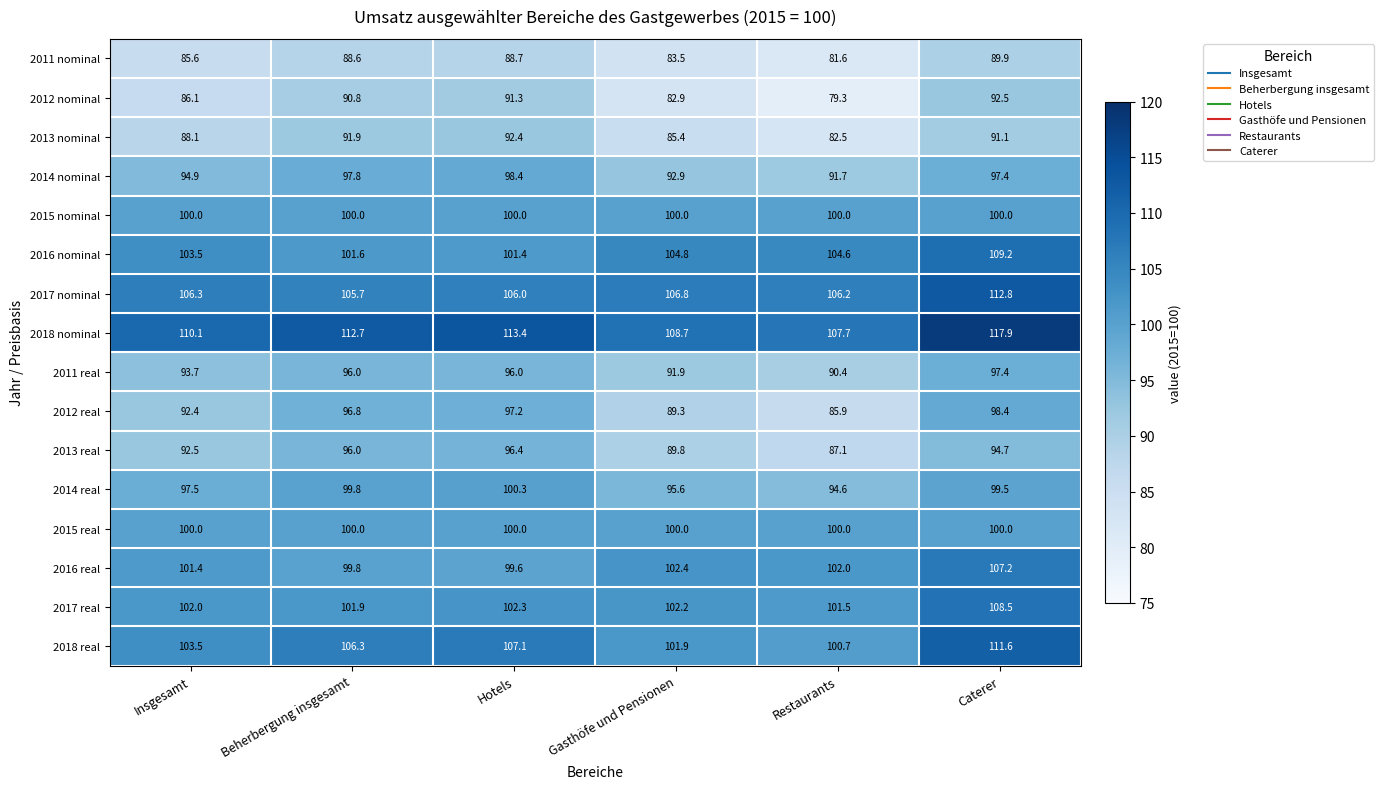

What is the difference between the highest and lowest values at Restaurants?

28.4